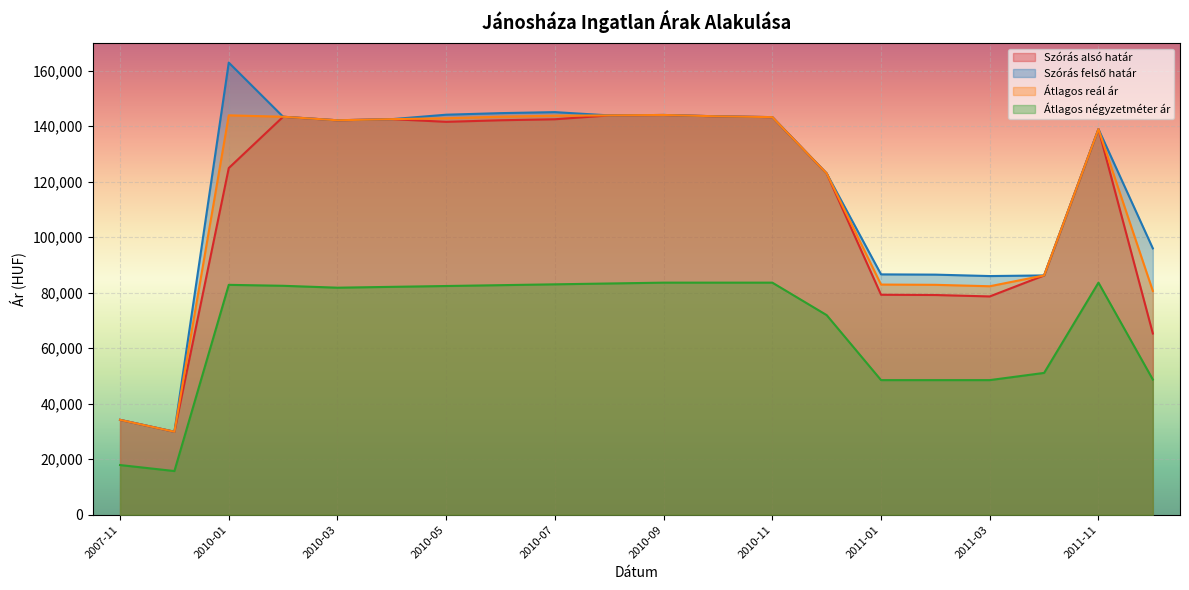

Which series has the largest total across all categories?

Szórás felső határ